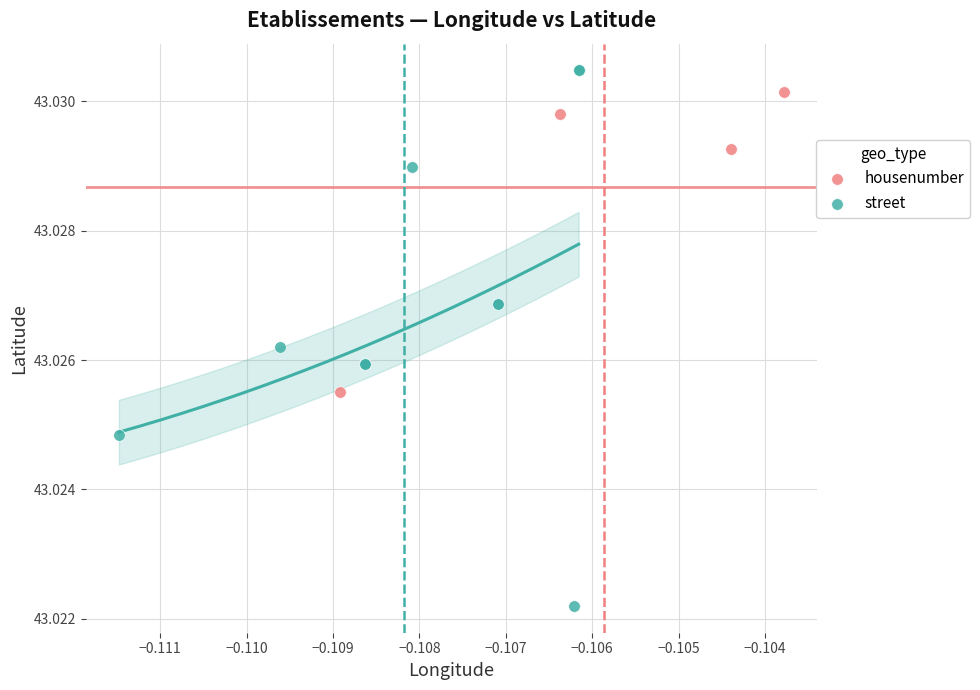

Which series reaches the maximum Y coordinate?

street